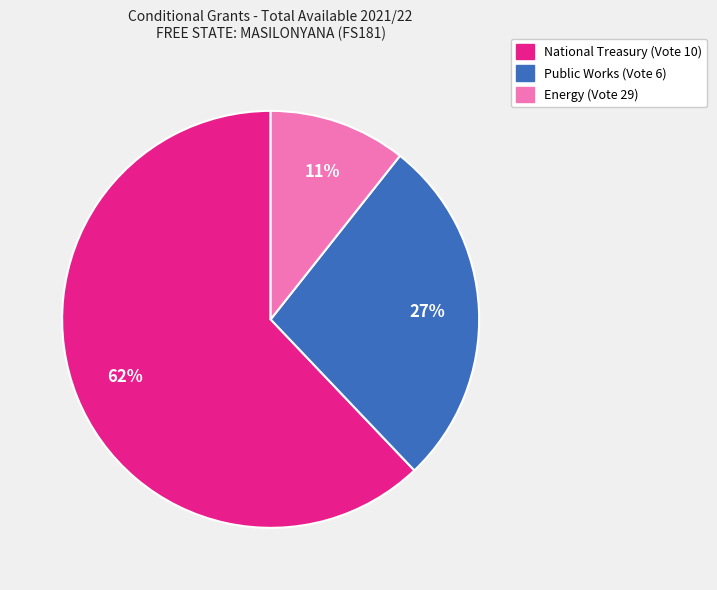

Which category has the biggest portion of the pie?

National Treasury (Vote 10)